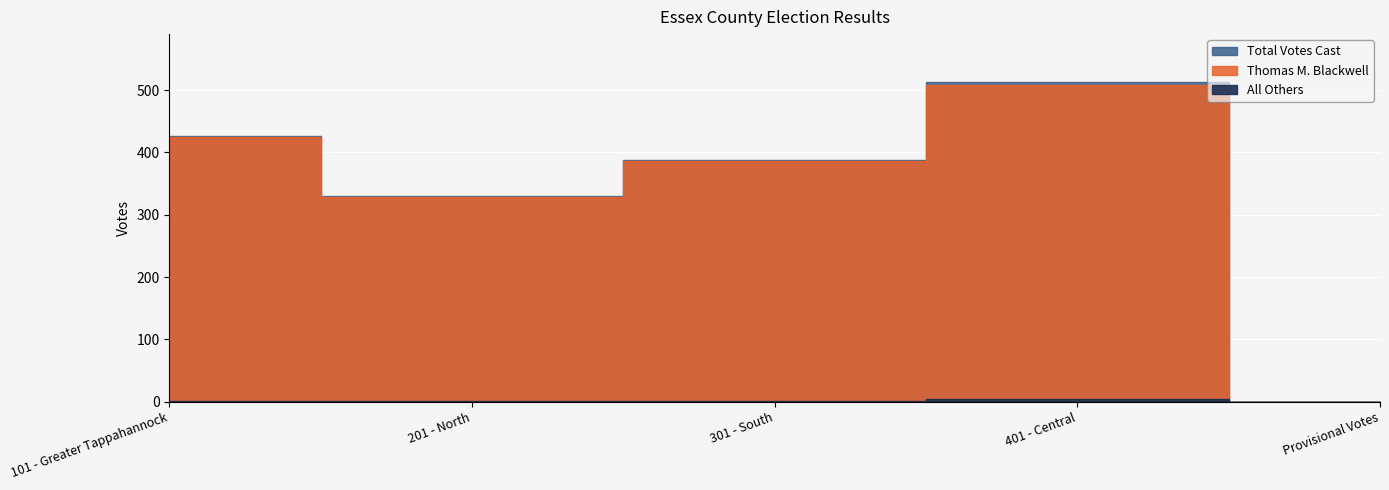

Which series has the widest spread of values?

Total Votes Cast